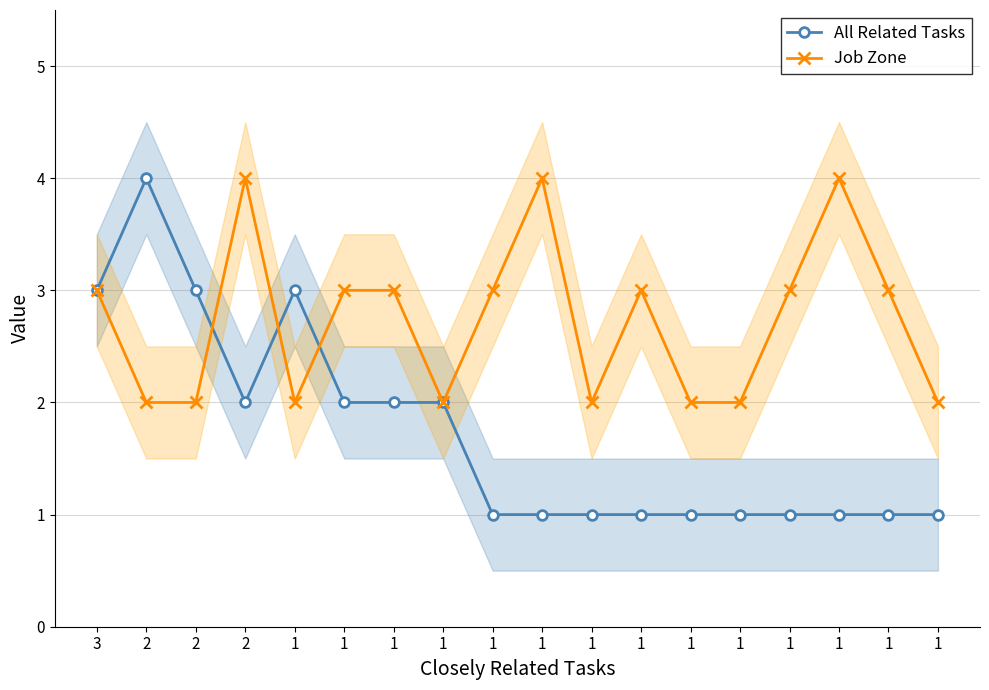

How many values in the Job Zone series are below 3?

8